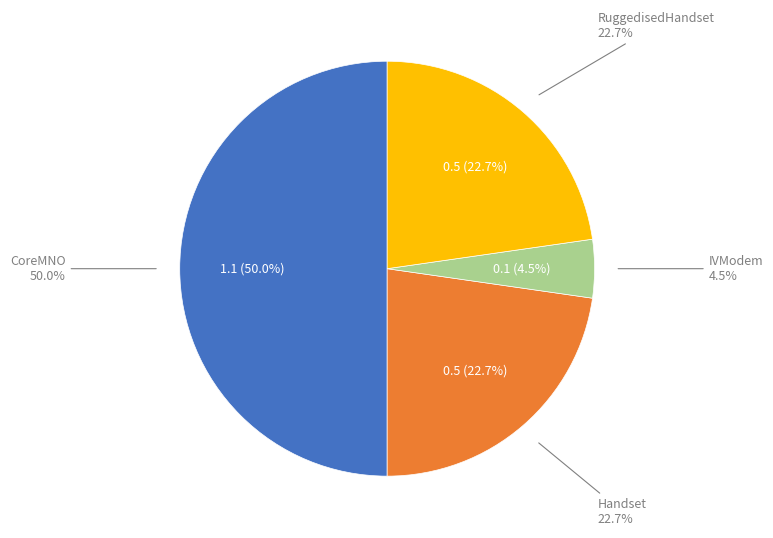

What is the change in value from Handset to IVModem?

-0.4